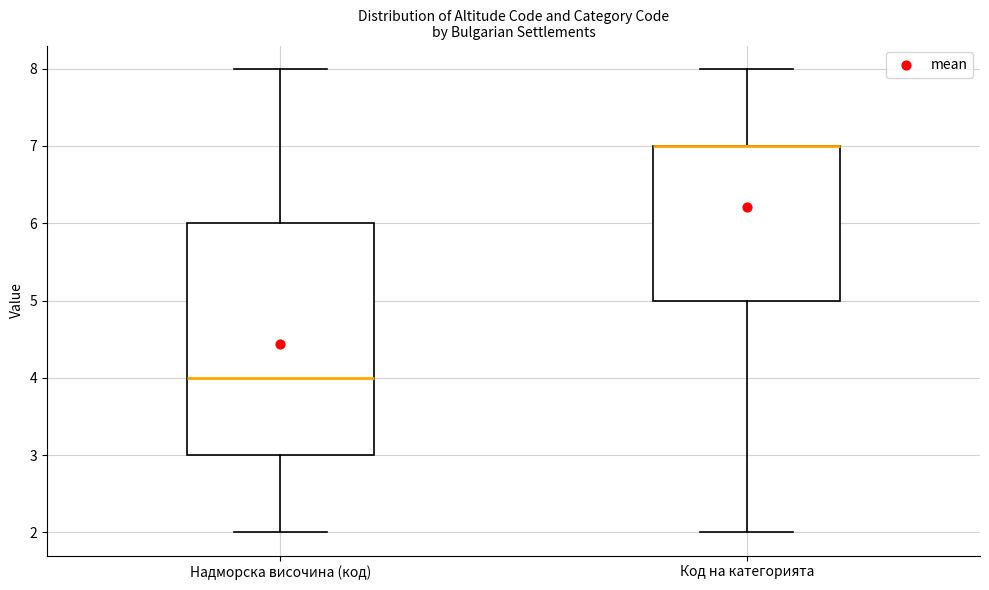

Comparing the boxes themselves (not the whiskers), which one is the tallest?

Надморска височина (код)